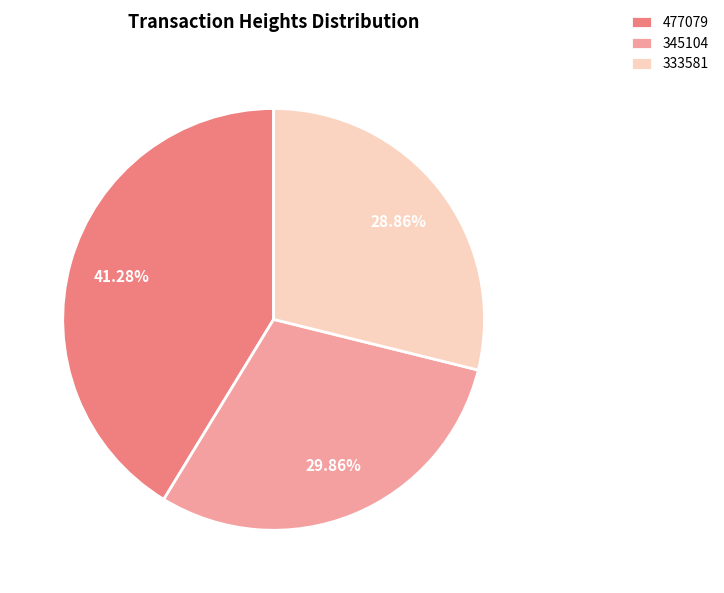

To the nearest percent, what is the difference between the 477079 and 333581 slice percentages?

12%